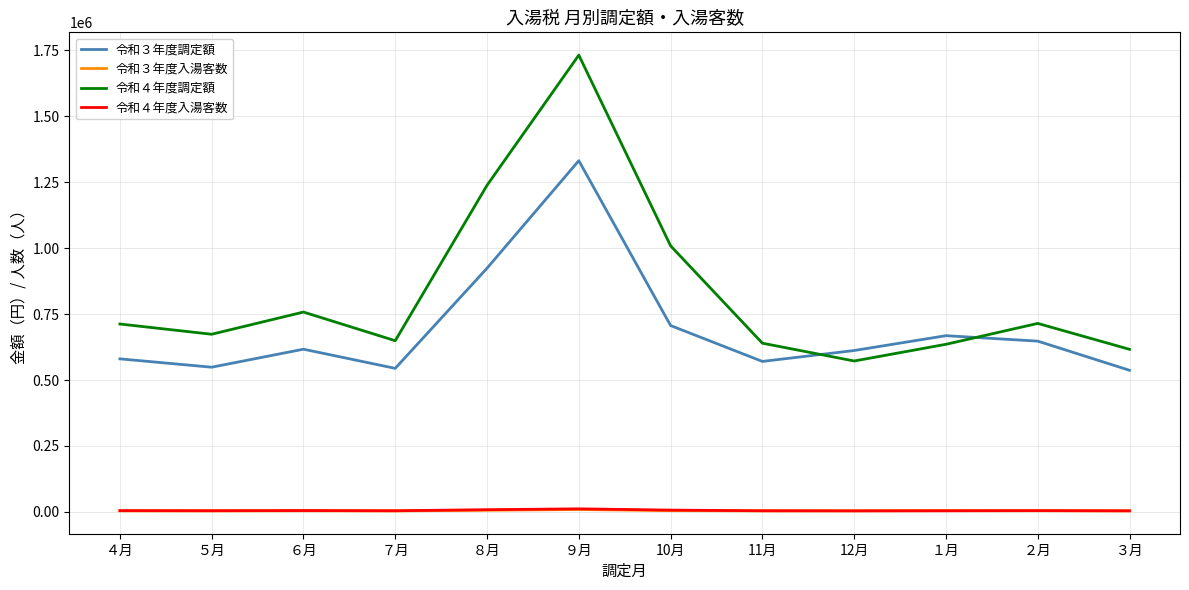

What is the maximum value shown in the chart?

1731900